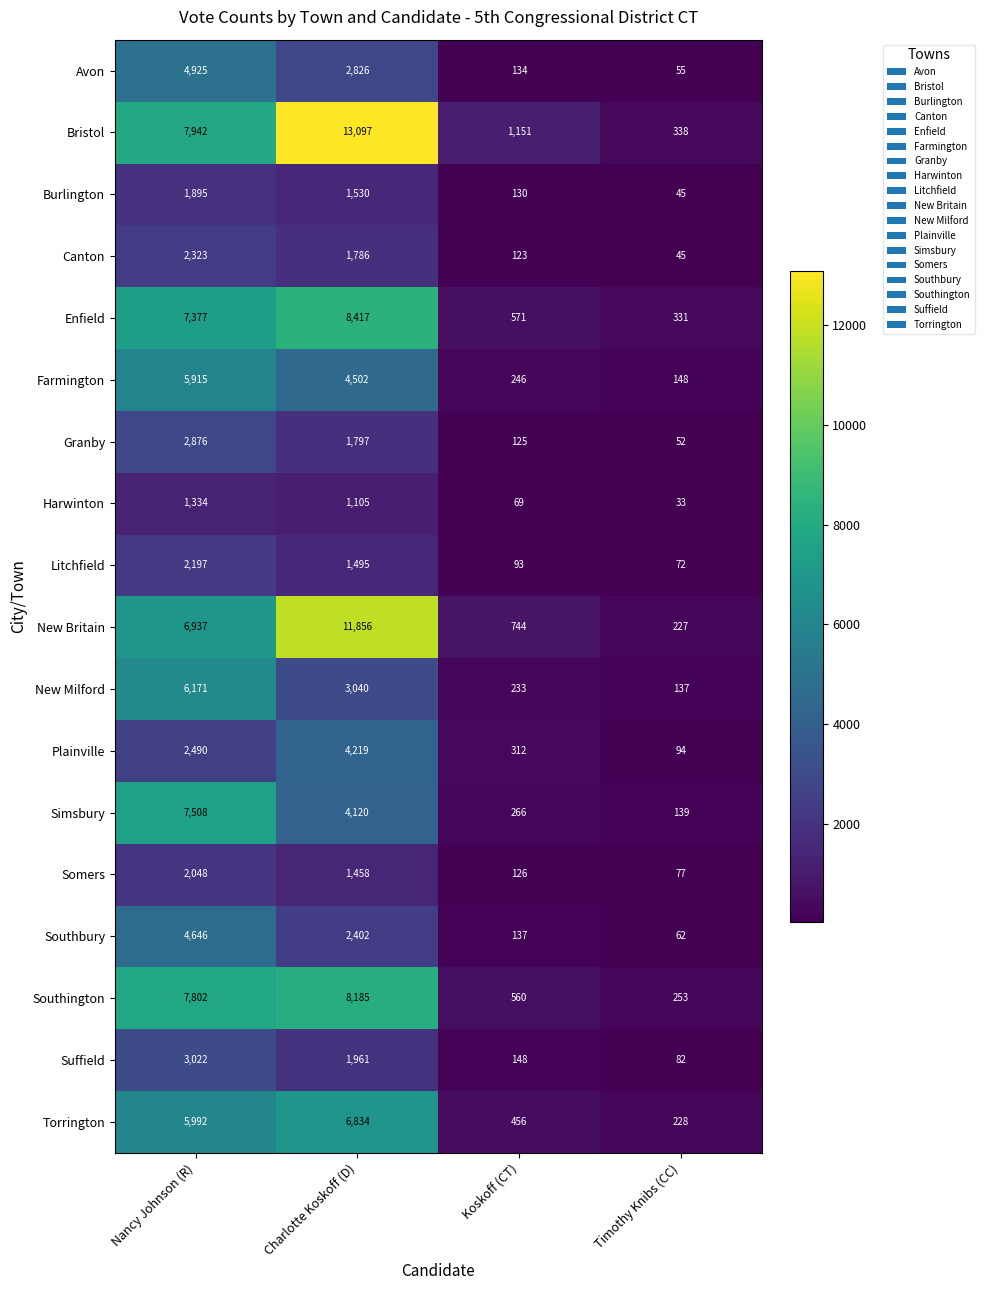

What is the approximate value of Bristol at Koskoff (CT)?

1151